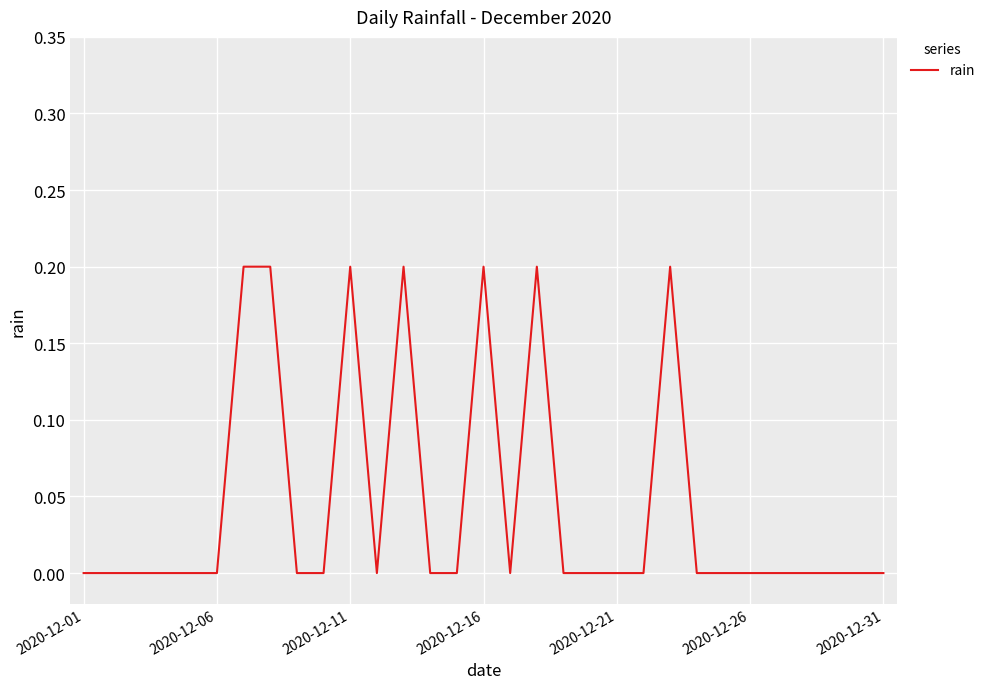

True or false: the data shows -0.1 at 2020-12-01.

False